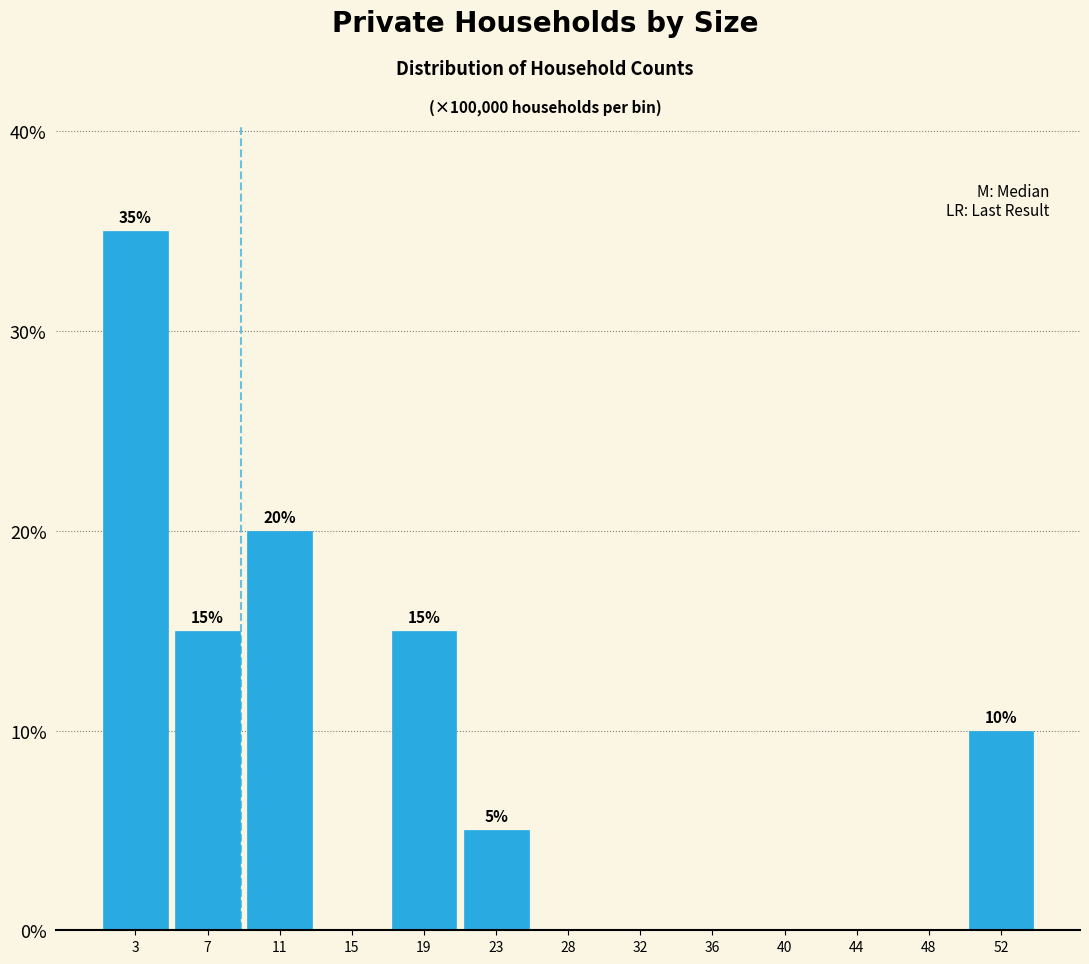

Reading right to left, transcribe all the data shown in this chart.

52=10	48=0	44=0	40=0	36=0	32=0	28=0	23=5	19=15	15=0	11=20	7=15	3=35